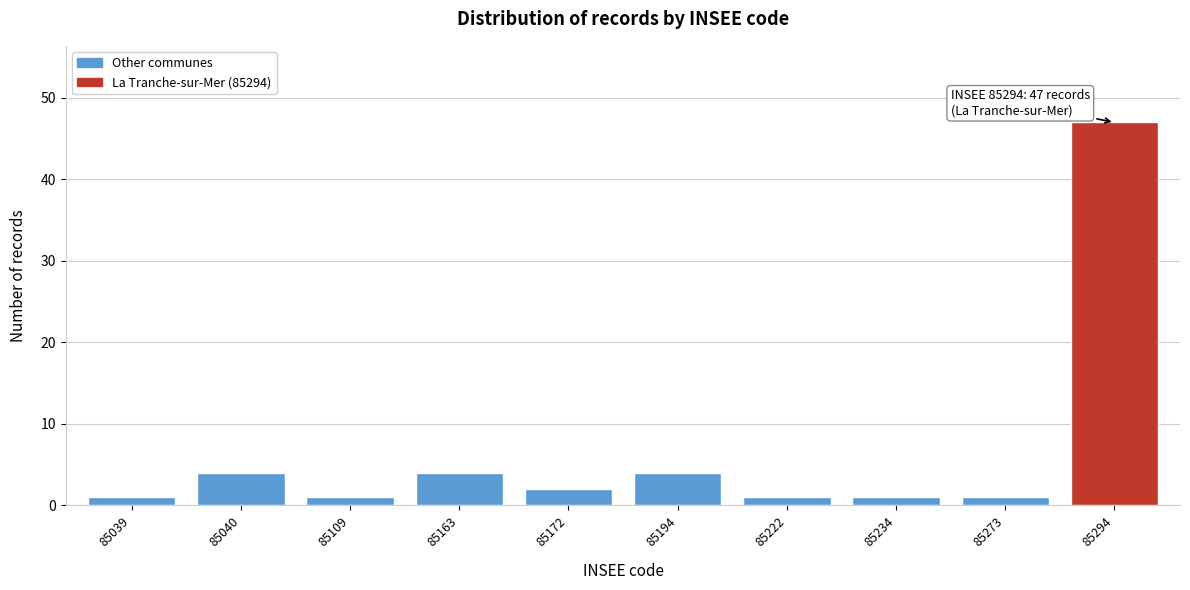

Reading left to right, list all the values displayed in this chart.

1	4	1	4	2	4	1	1	1	47